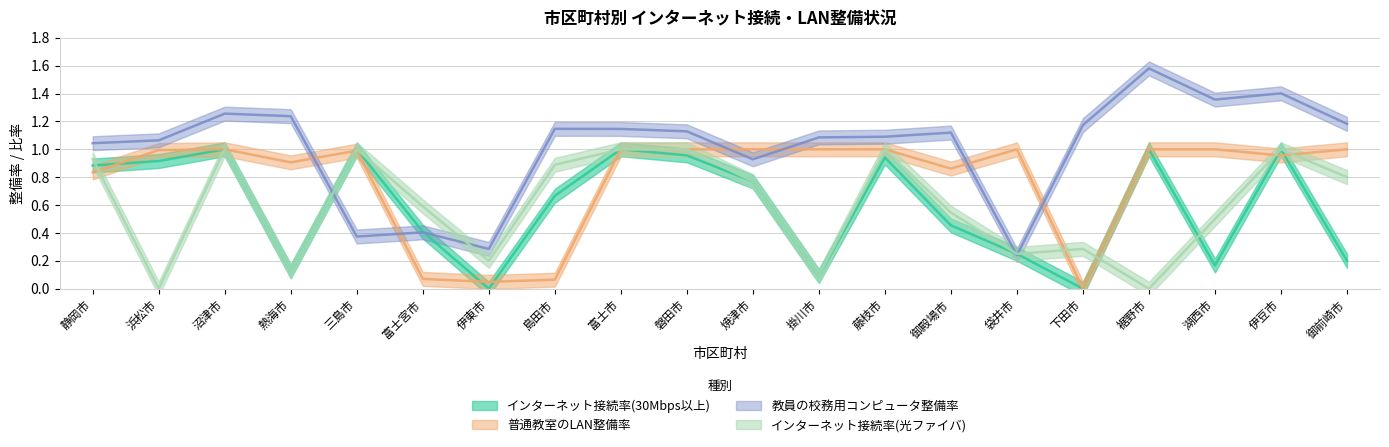

What are all the series names shown in the legend?

インターネット接続率(30Mbps以上), 普通教室のLAN整備率, 教員の校務用コンピュータ整備率, インターネット接続率(光ファイバ)